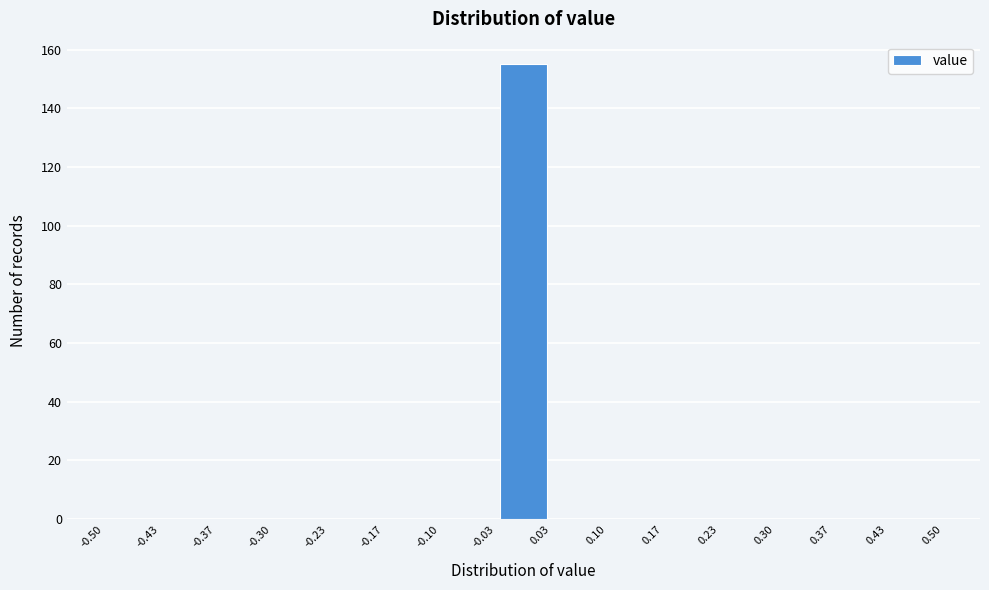

How tall is the bar that spans -0.03 to 0.03 on the x-axis? The values are not printed on the chart, so give them approximately, as read against the axis.

156